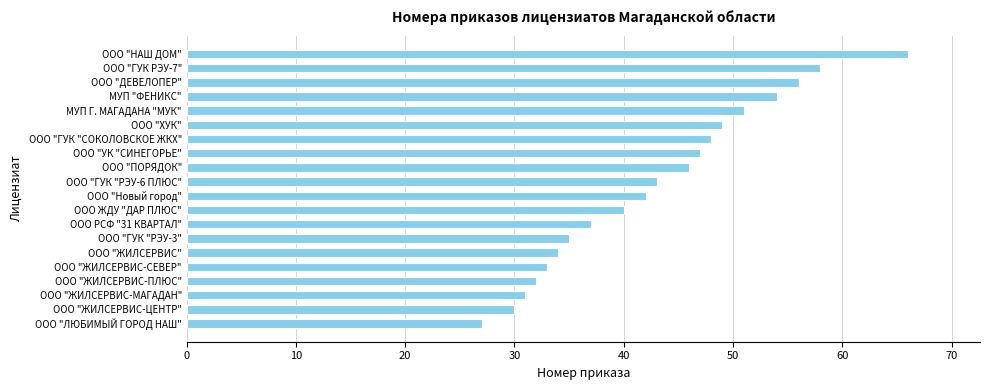

Which has a higher value, ООО РСФ "31 КВАРТАЛ" or ООО "ЖИЛСЕРВИС-МАГАДАН"?

ООО РСФ "31 КВАРТАЛ"